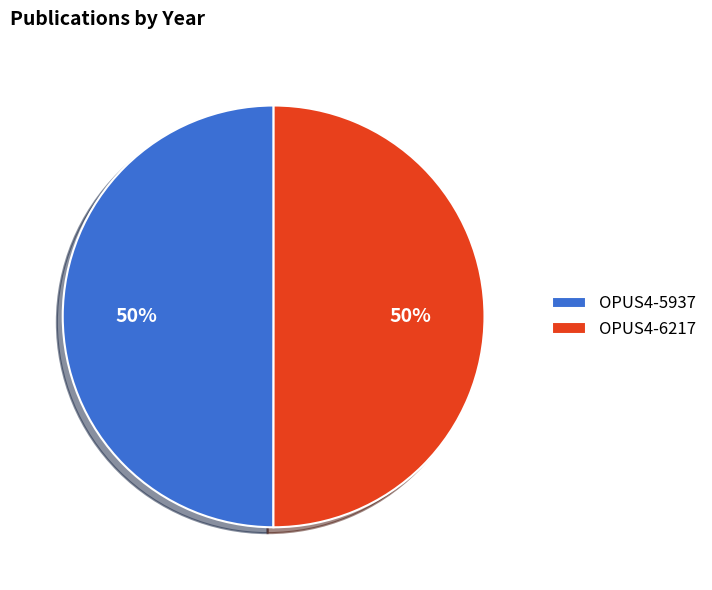

Approximately how many times larger is the value at OPUS4-5937 compared to OPUS4-6217?

1.0